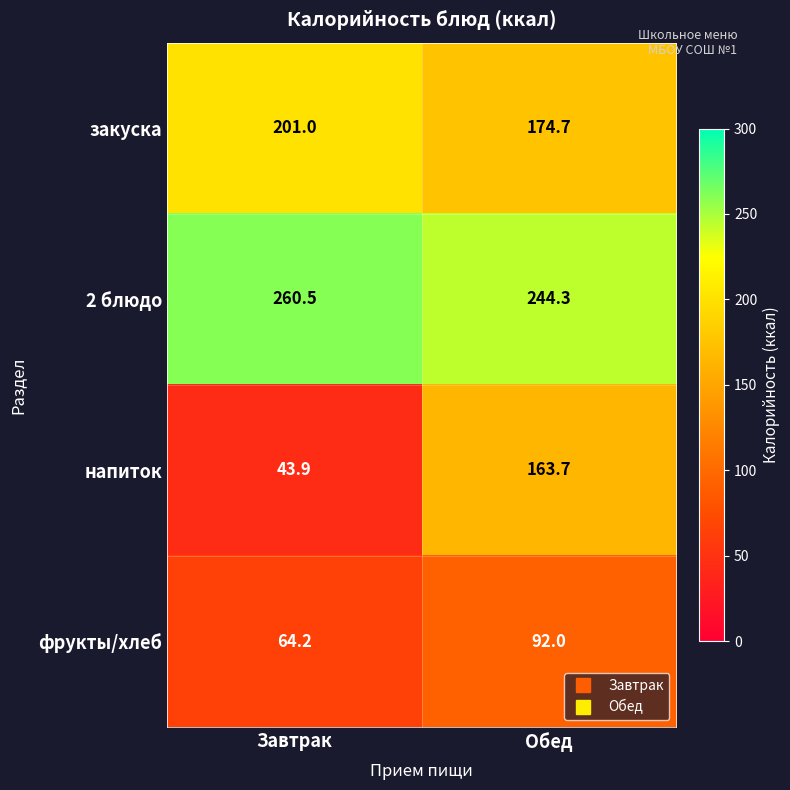

What is the difference between the maximum and minimum values in the 2 блюдо series?

16.2